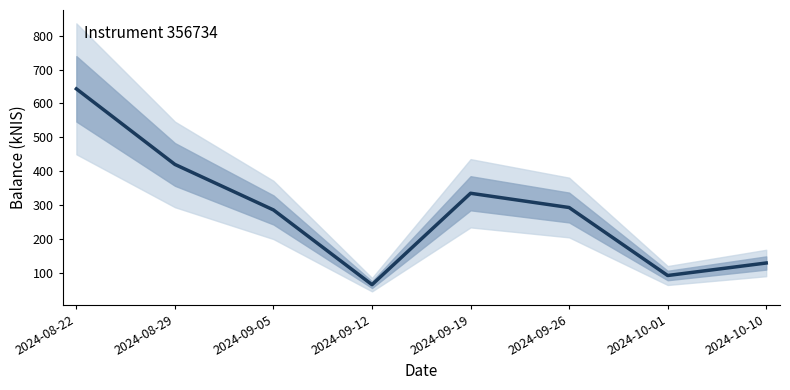

How many lines are shown in the chart?

1